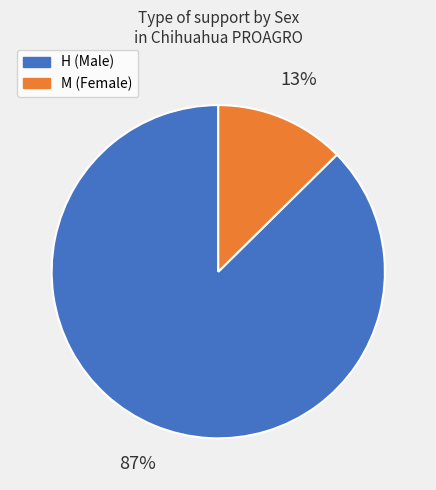

How many segments does this pie chart have?

2